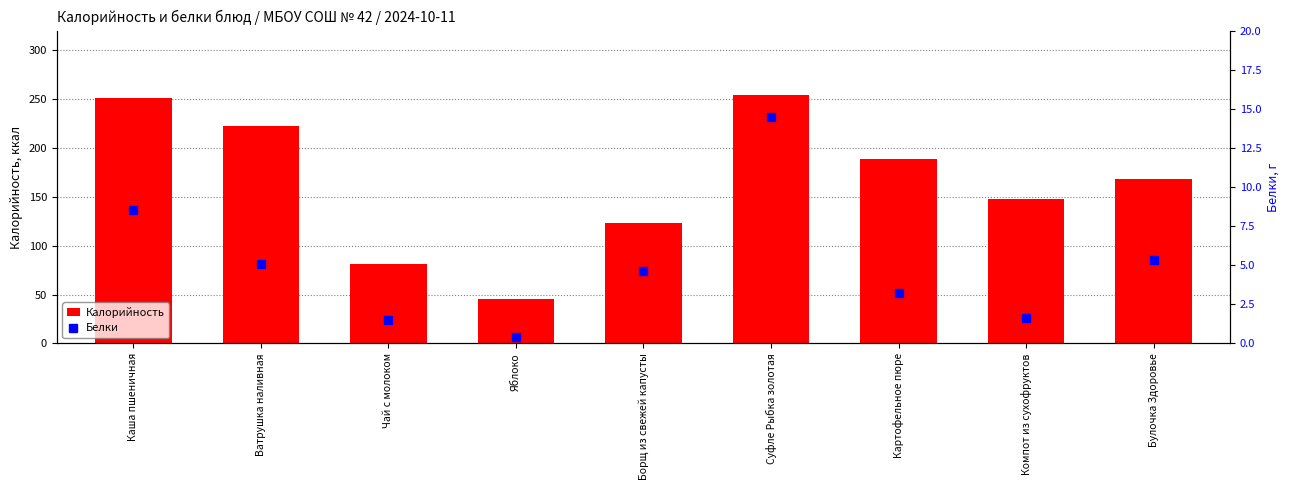

What position from the left is Ватрушка наливная?

2